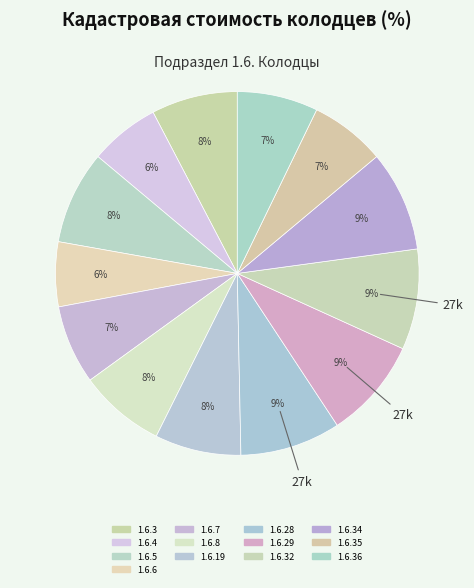

Does any single category account for the majority?

No